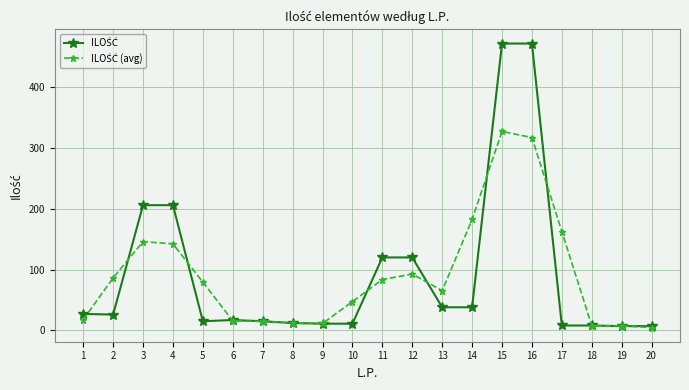

What is the lowest value of the ILOŚĆ (avg) series?

4.7